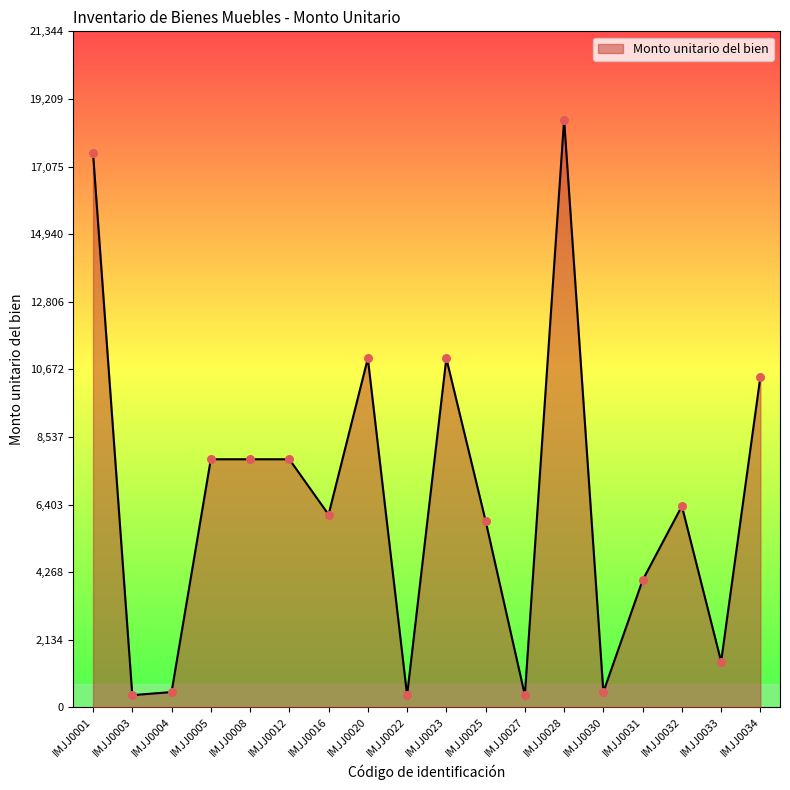

Between IMJJ0034 and IMJJ0005, which is larger?

IMJJ0034